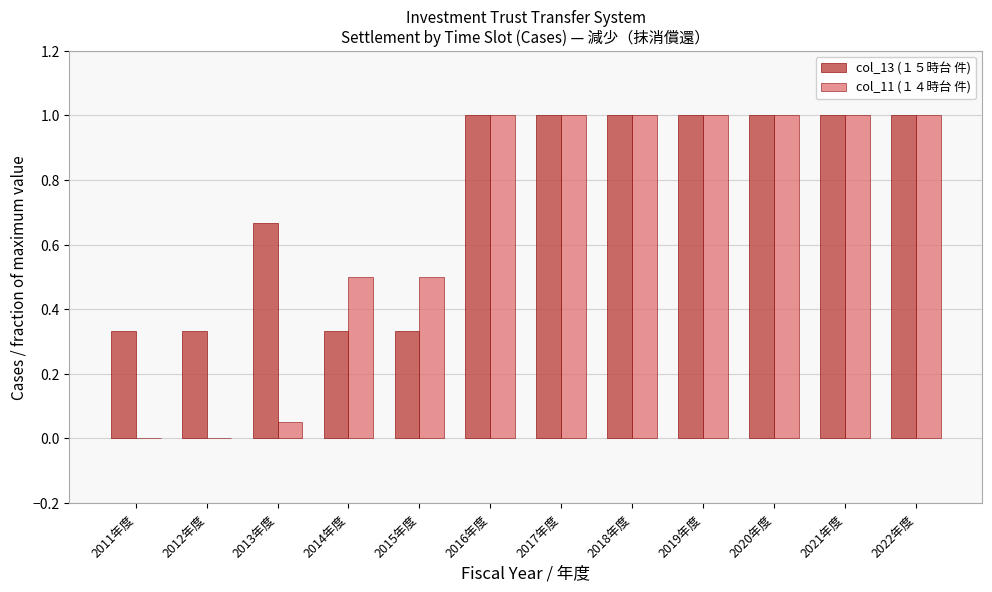

What is the total value across all series at 2022年度?

2.0